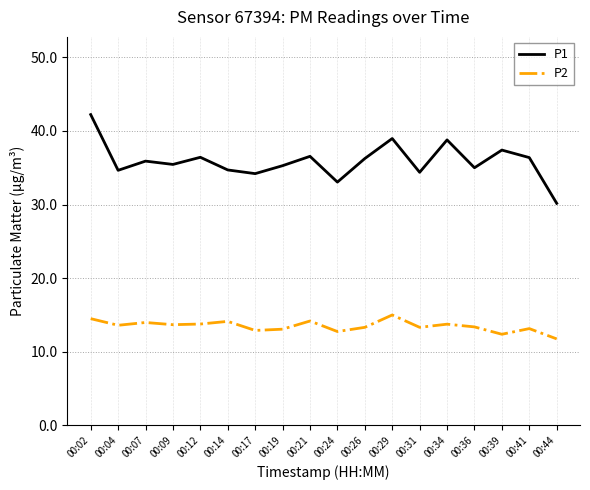

What are all the series names shown in the legend?

P1, P2